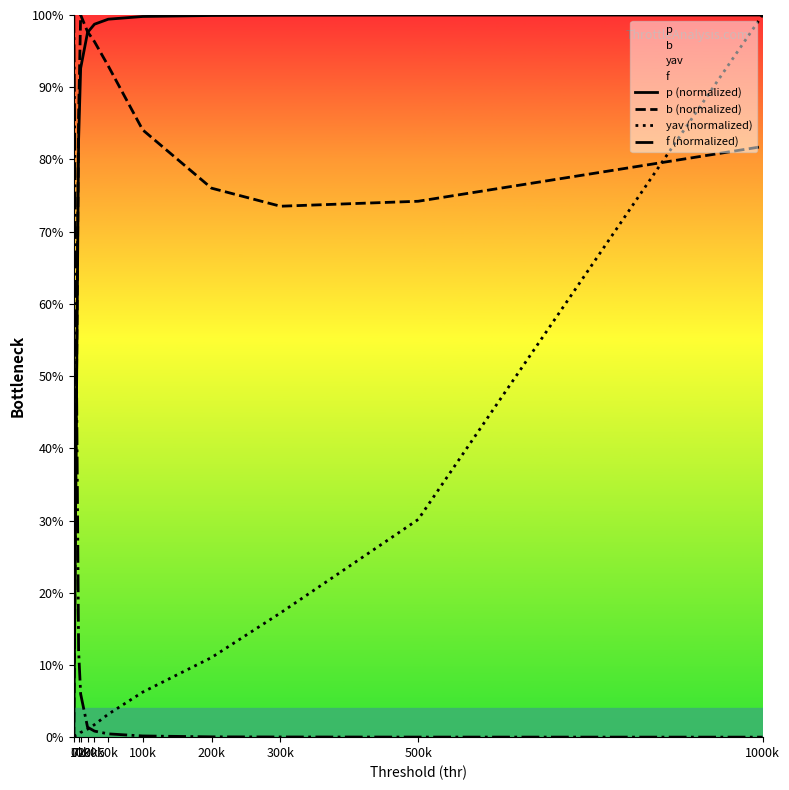

Is it true that p (normalized) equals 1.5 at 200k?

False